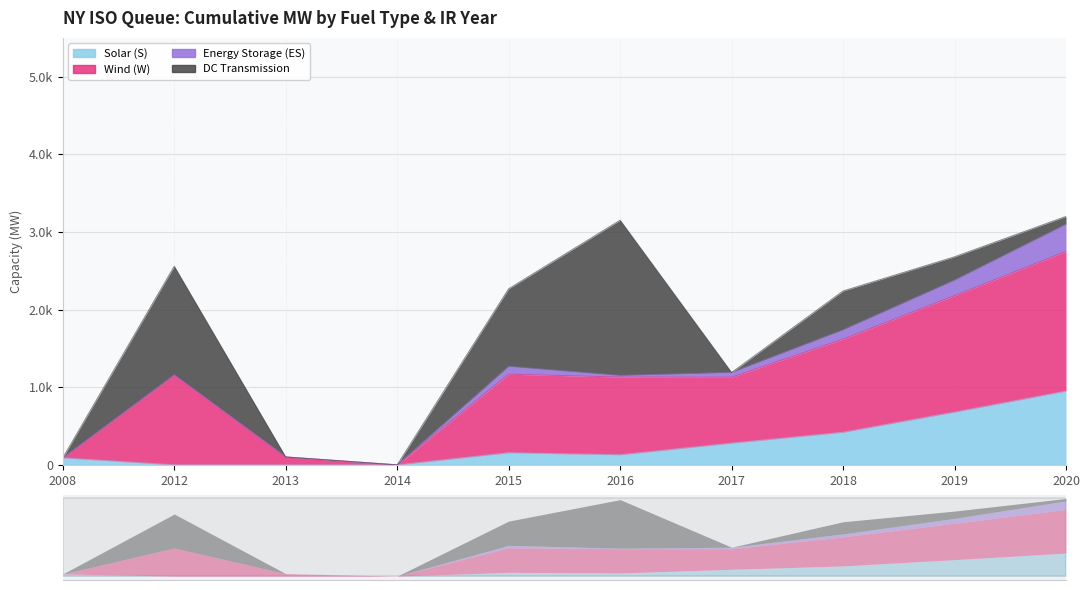

Is the value of Wind (W) at 2018 greater than the value of Solar (S) at 2016?

Yes